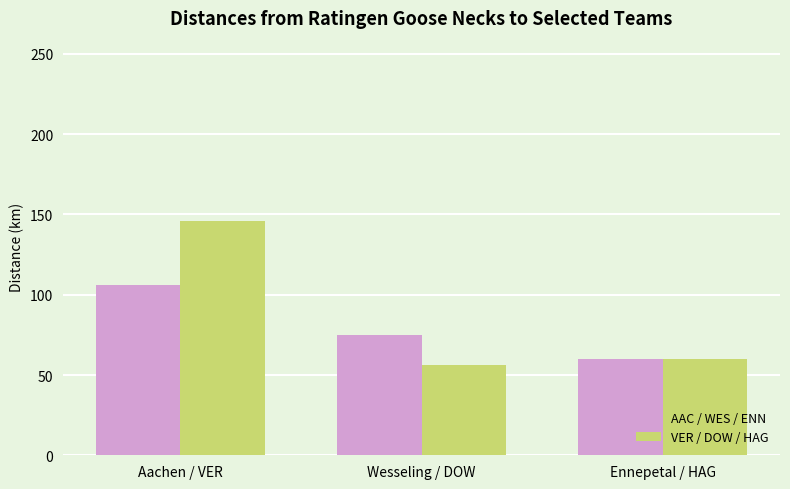

Rank the series by their average value, from lowest to highest.

AAC / WES / ENN, VER / DOW / HAG